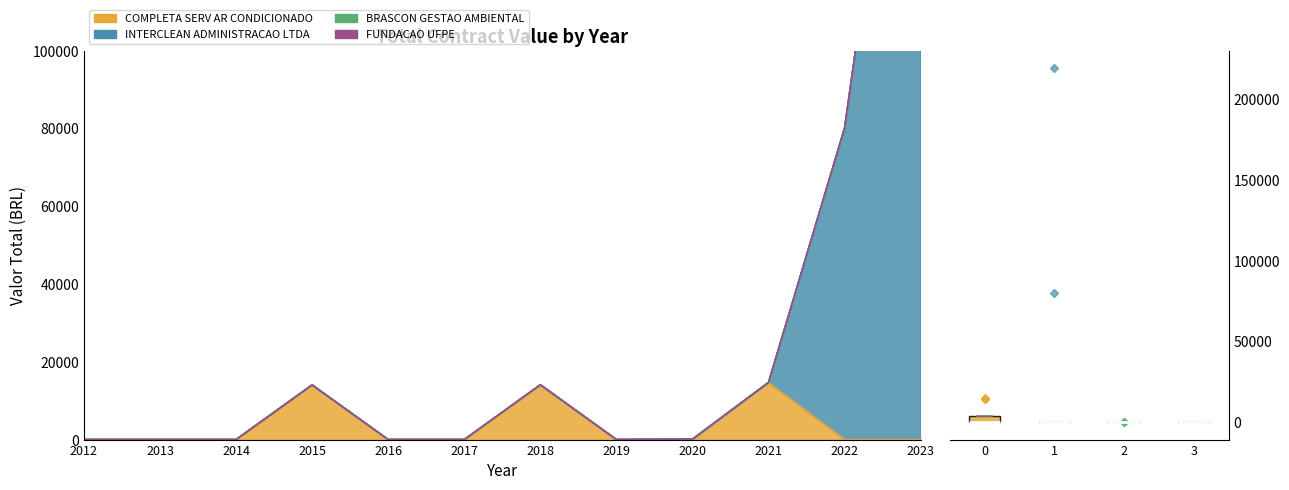

Read the COMPLETA SERV AR CONDICIONADO value at 2015.

14050.0